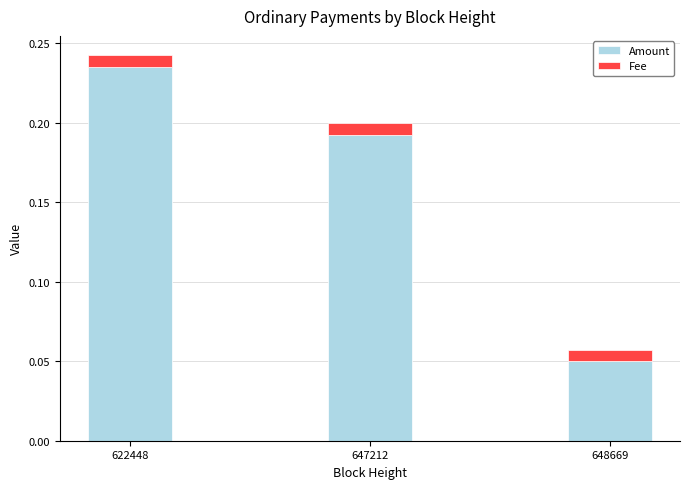

Which category has the lowest value in the Amount series?

648669